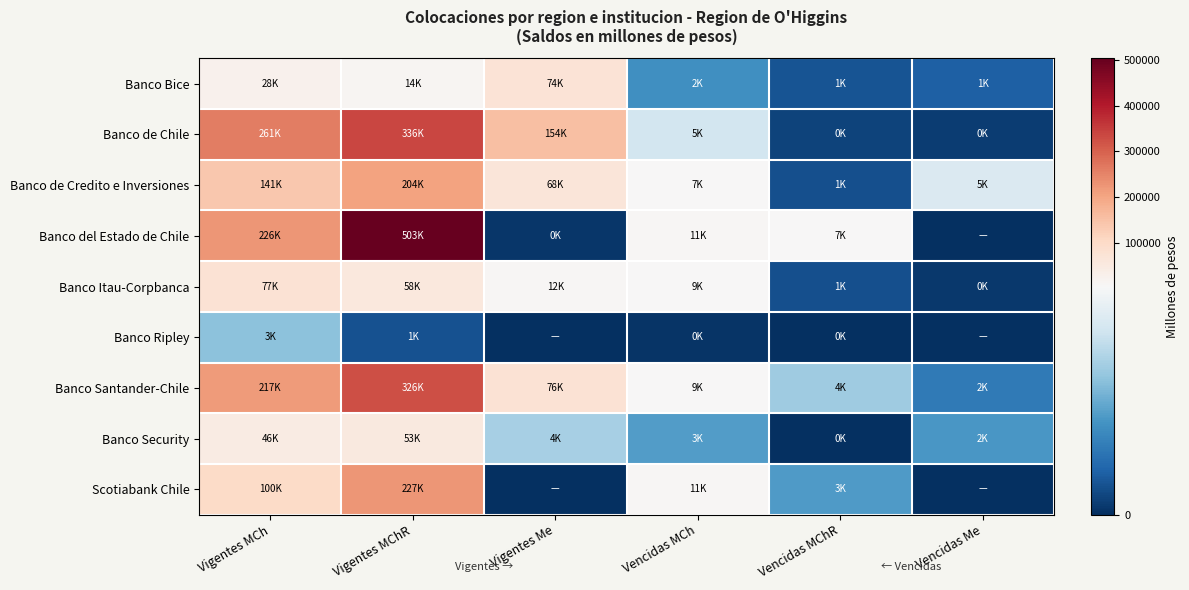

Rank the series by their maximum value, from highest to lowest.

Banco del Estado de Chile, Banco de Chile, Banco Santander-Chile, Scotiabank Chile, Banco de Credito e Inversiones, Banco Itau-Corpbanca, Banco Bice, Banco Security, Banco Ripley